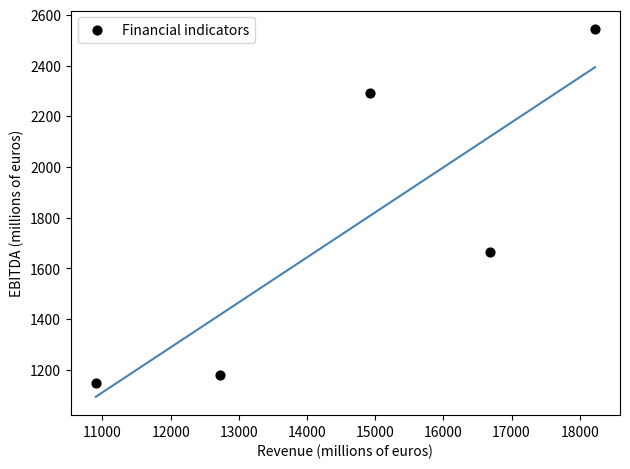

What is the average X value?

14690.3